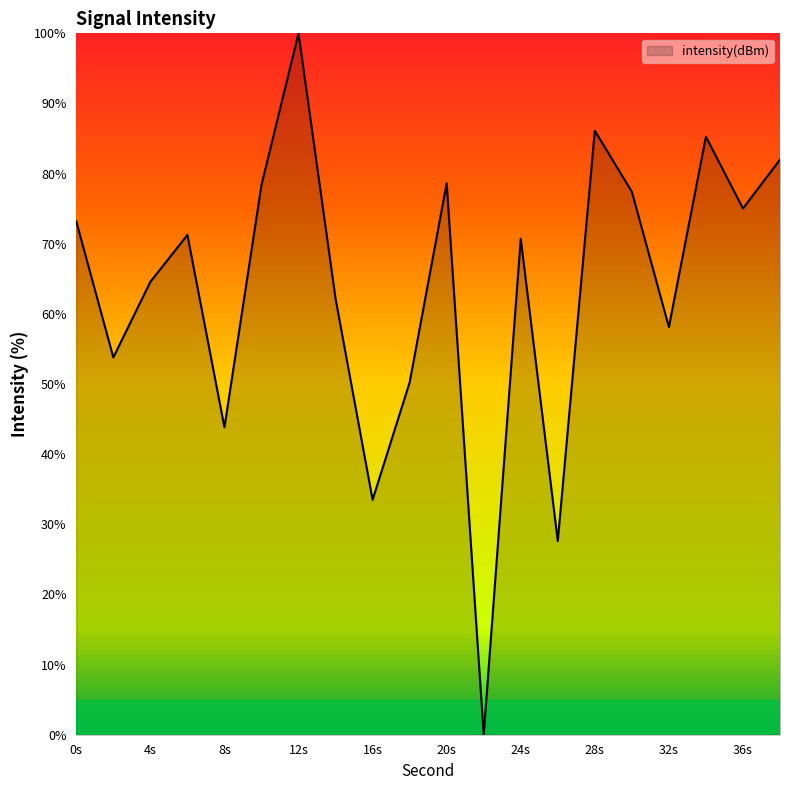

How many positive values are there?

19